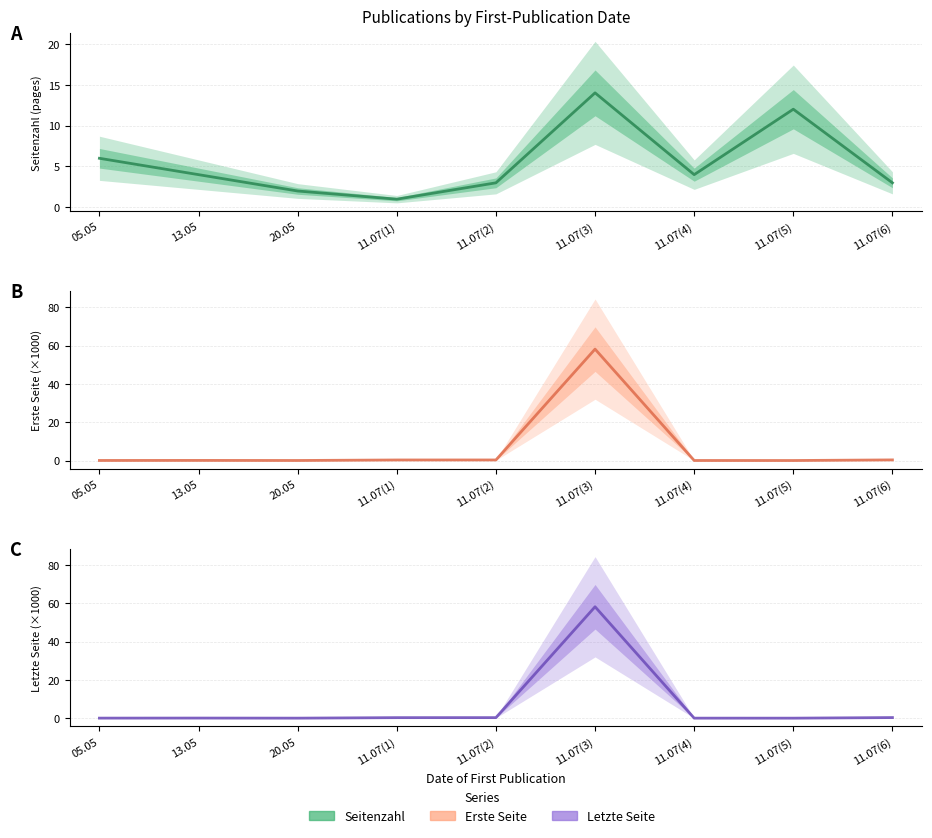

Is this an area chart (filled region under the line)?

No